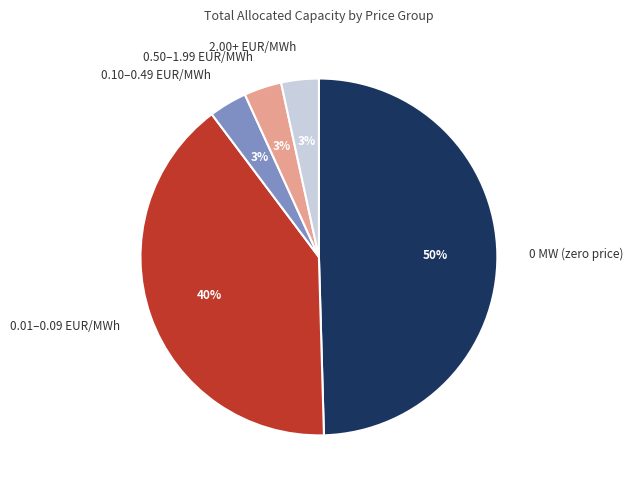

Which has a higher value, 2.00+ EUR/MWh or 0.01–0.09 EUR/MWh?

0.01–0.09 EUR/MWh